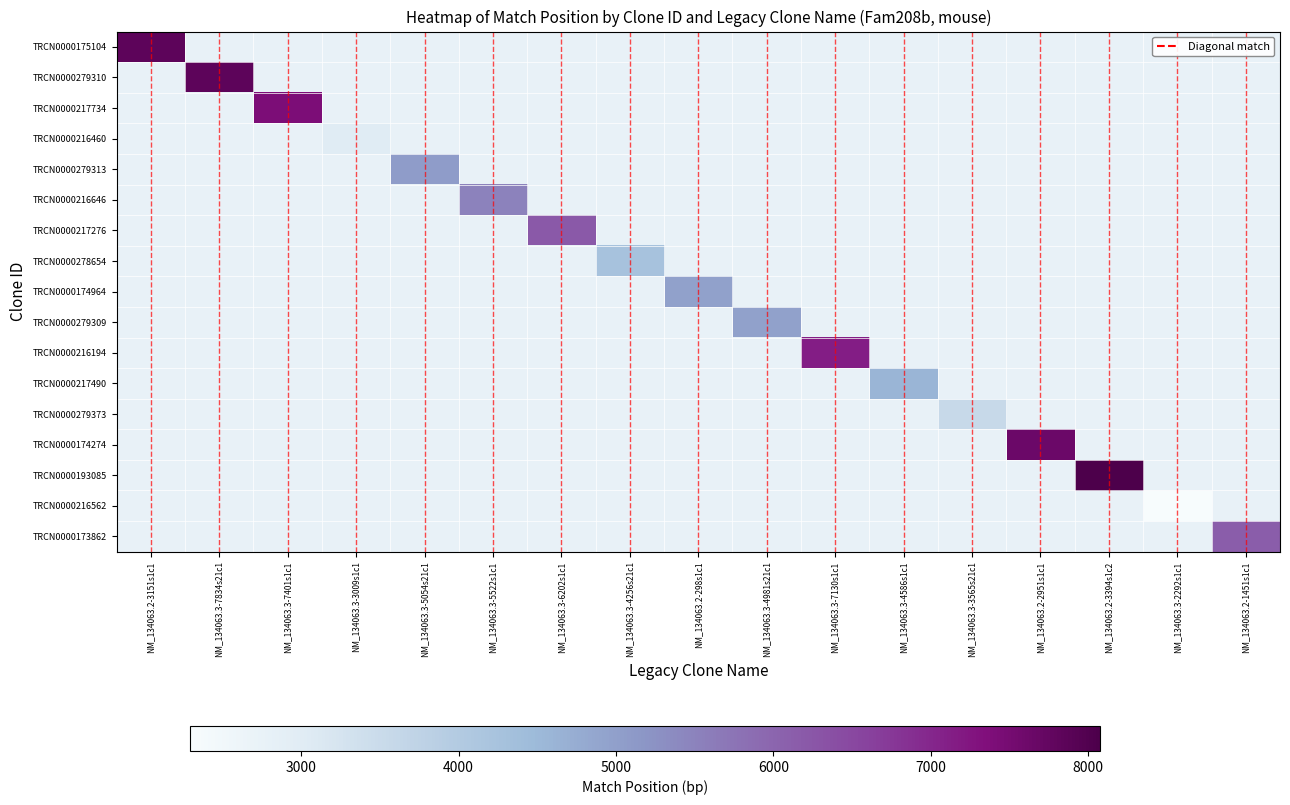

Rank the series by their maximum value, from lowest to highest.

TRCN0000216562, TRCN0000216460, TRCN0000279373, TRCN0000278654, TRCN0000217490, TRCN0000174964, TRCN0000279309, TRCN0000279313, TRCN0000216646, TRCN0000173862, TRCN0000217276, TRCN0000216194, TRCN0000217734, TRCN0000174274, TRCN0000175104, TRCN0000279310, TRCN0000193085